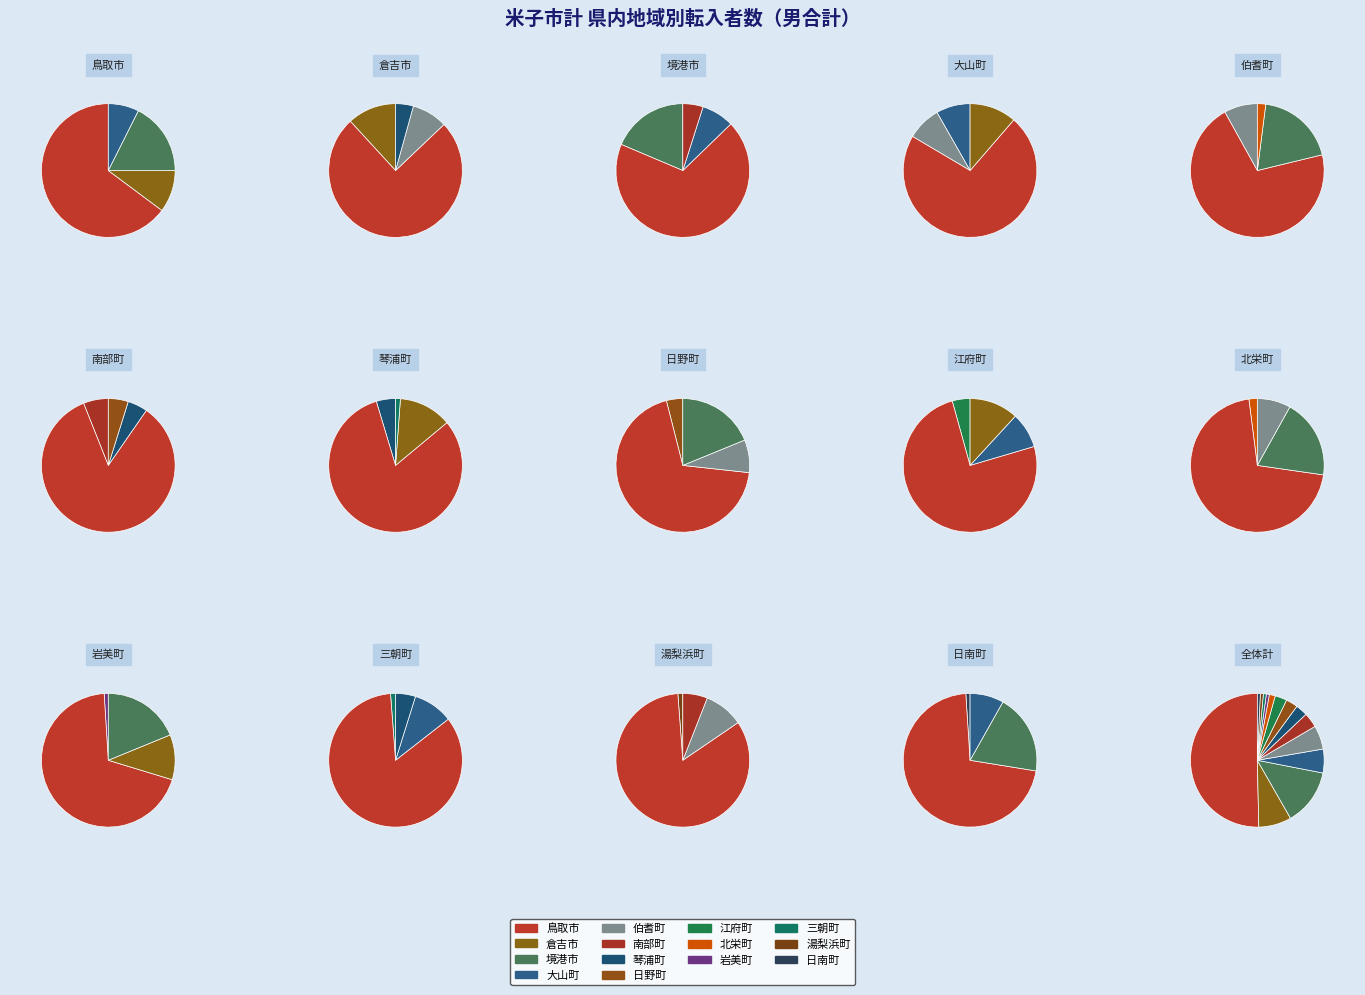

What percentage is NOT represented by 日南町?

99.3%